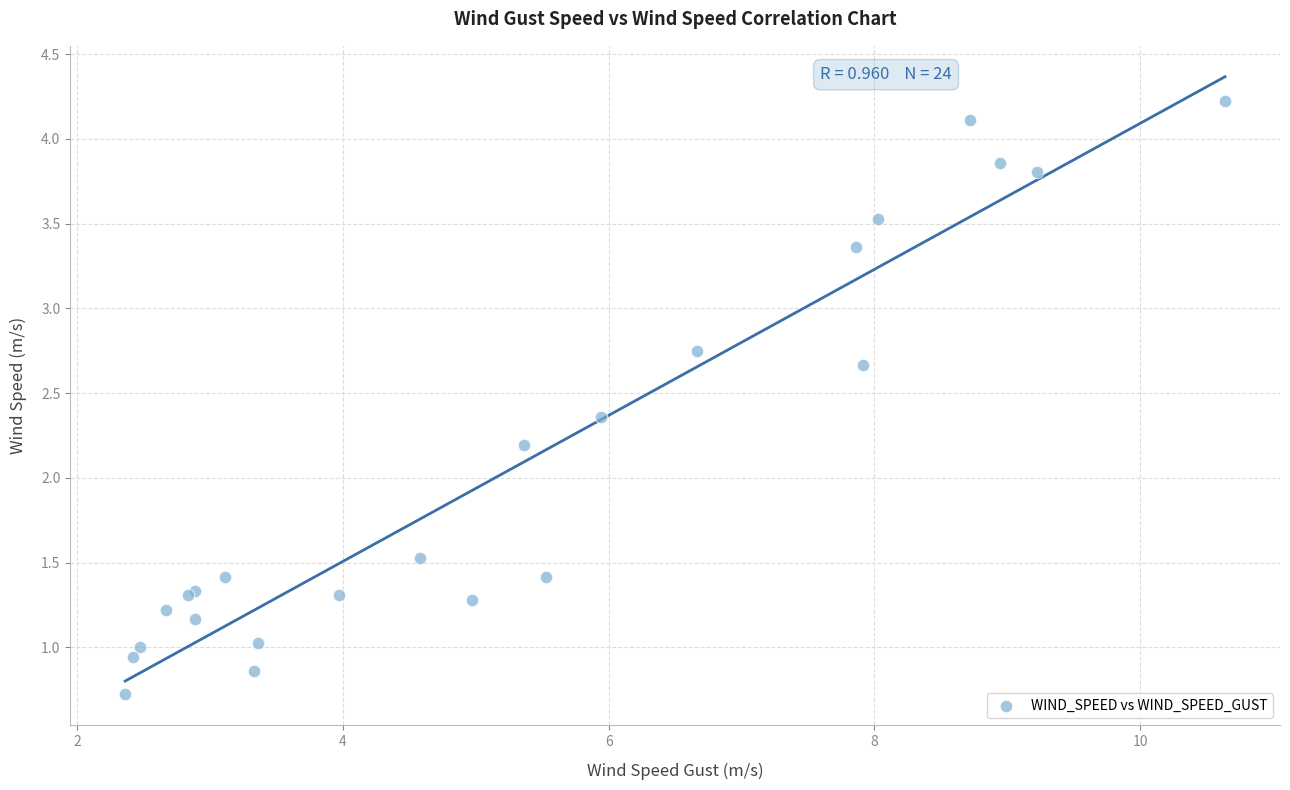

What Y value in the scatter plot is closest to 2?

2.2